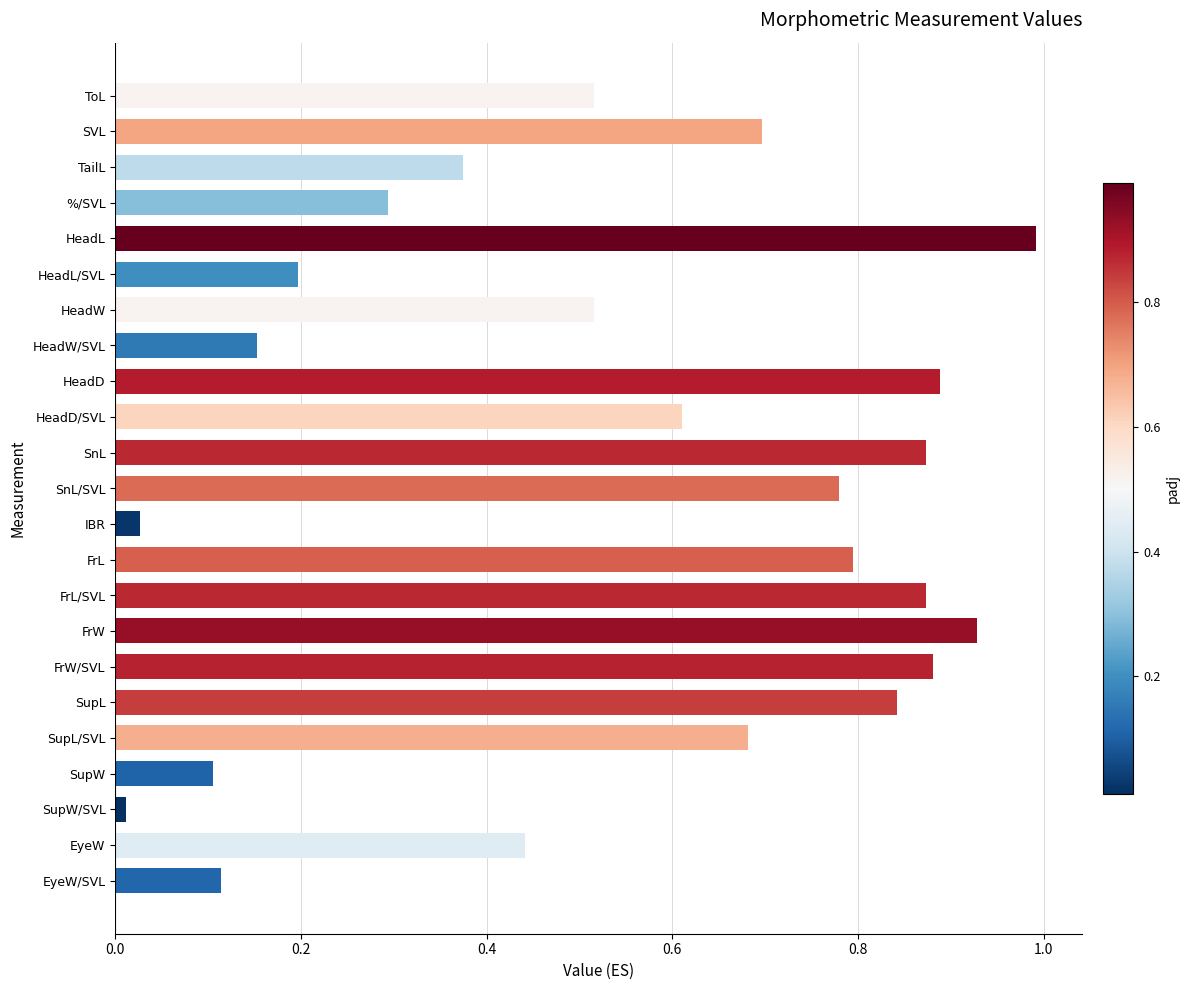

The chart shows a value of 0.6 at EyeW. True or false?

False